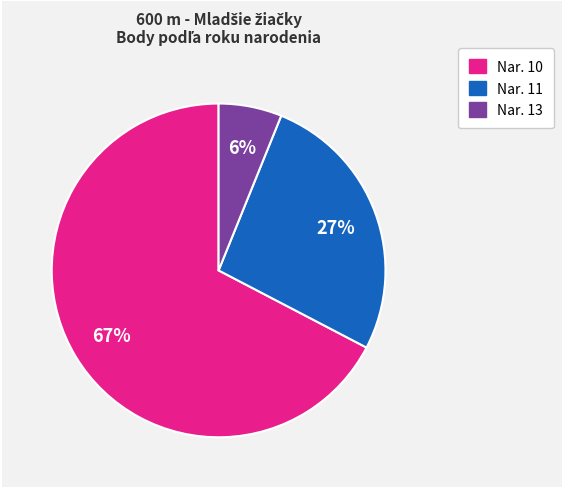

To the nearest percent, what is the difference between the largest and smallest slice percentages?

61%